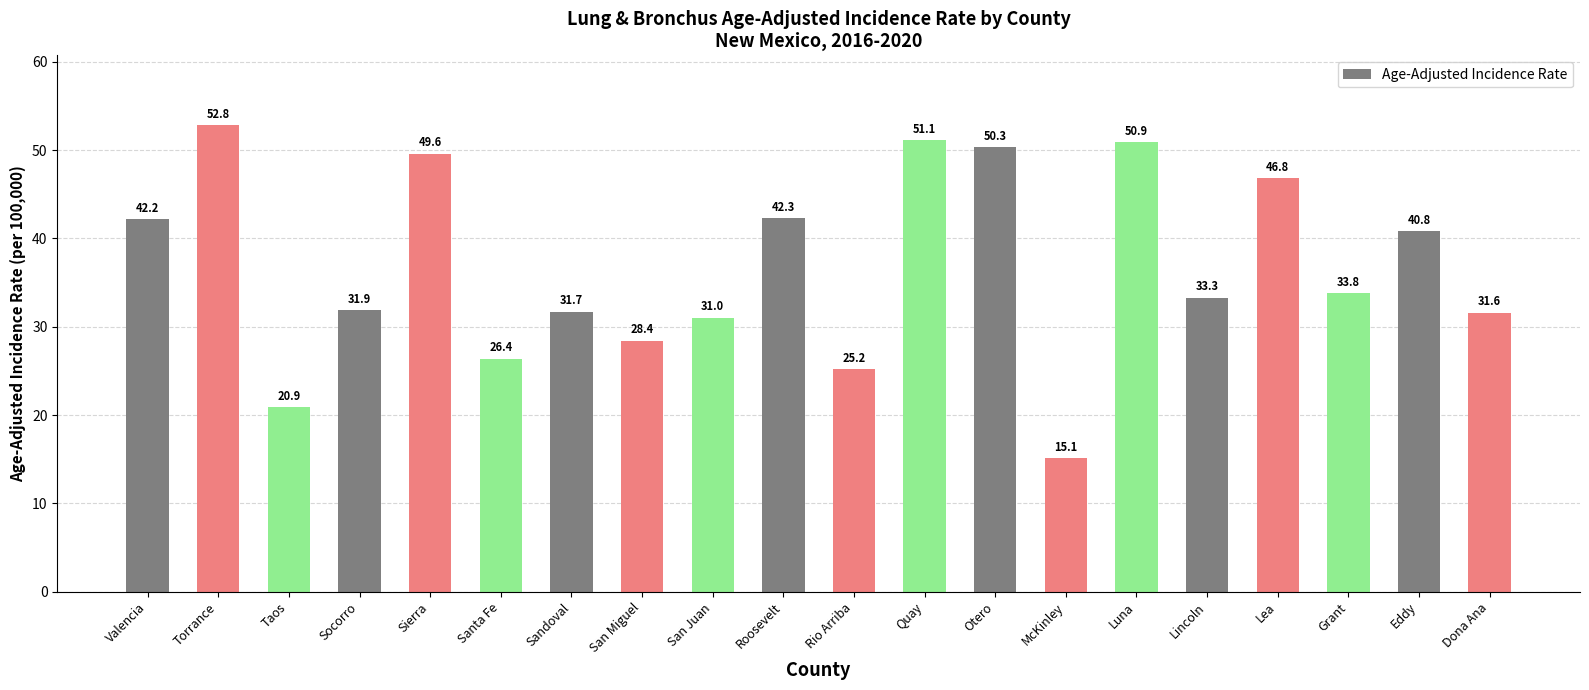

What is the difference between the maximum and second lowest values?

31.9